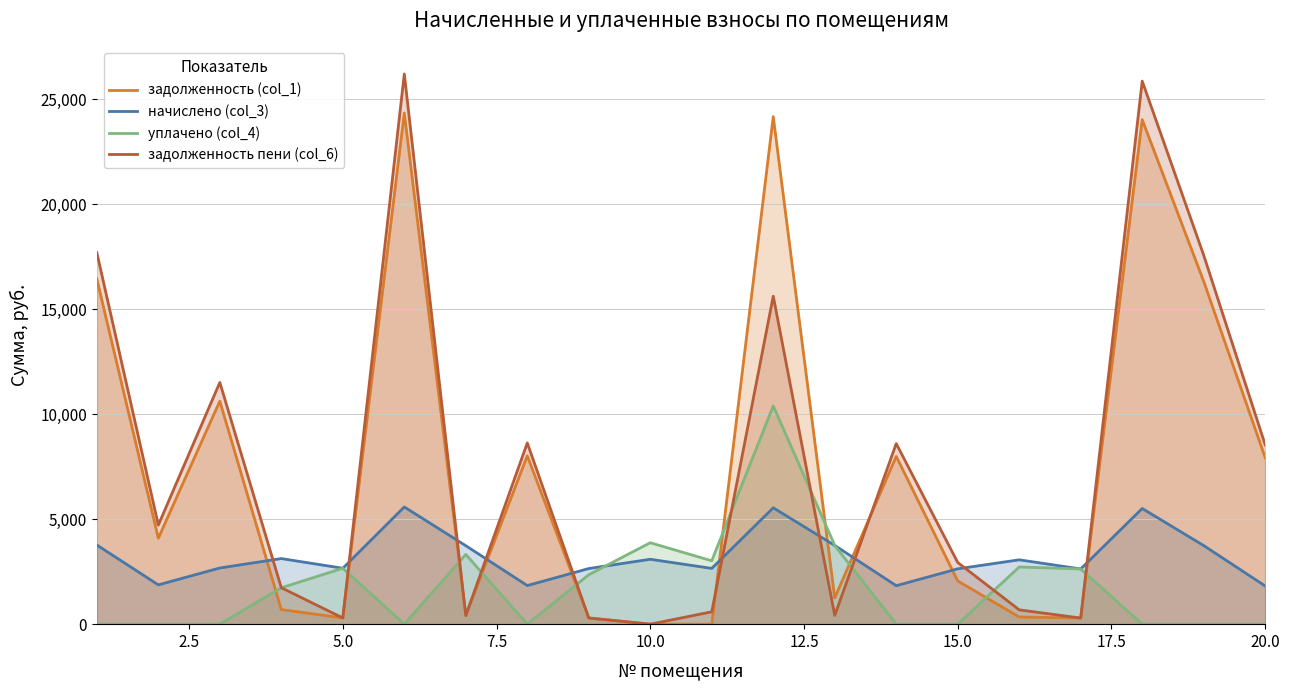

What is the greatest value displayed?

26193.5